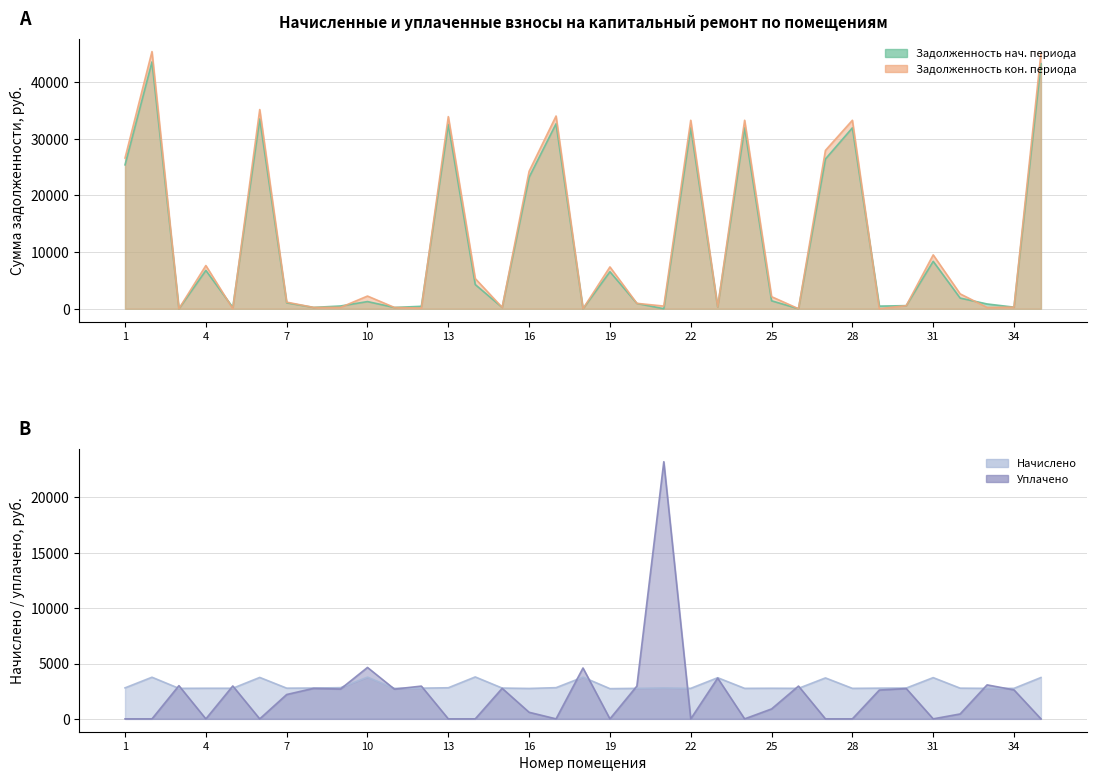

Does the chart display data point markers on the line(s)?

No